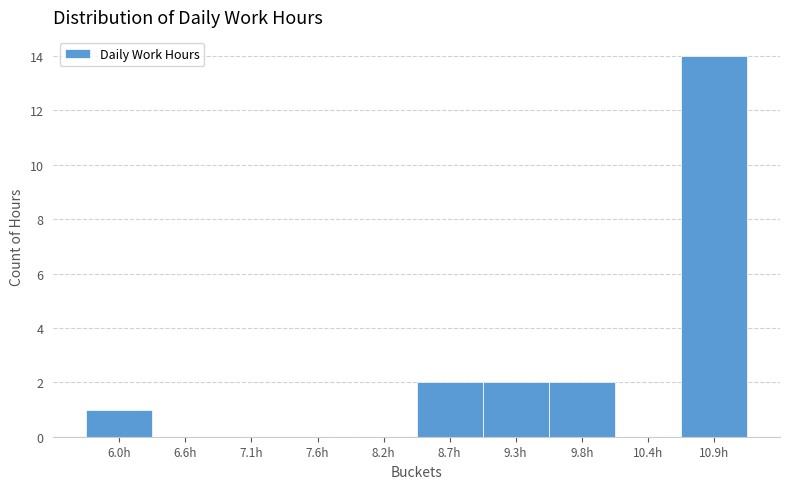

Reading right to left, what are all the values shown in this chart?

10.9h=14	10.4h=0	9.8h=2	9.3h=2	8.7h=2	8.2h=0	7.6h=0	7.1h=0	6.6h=0	6.0h=1